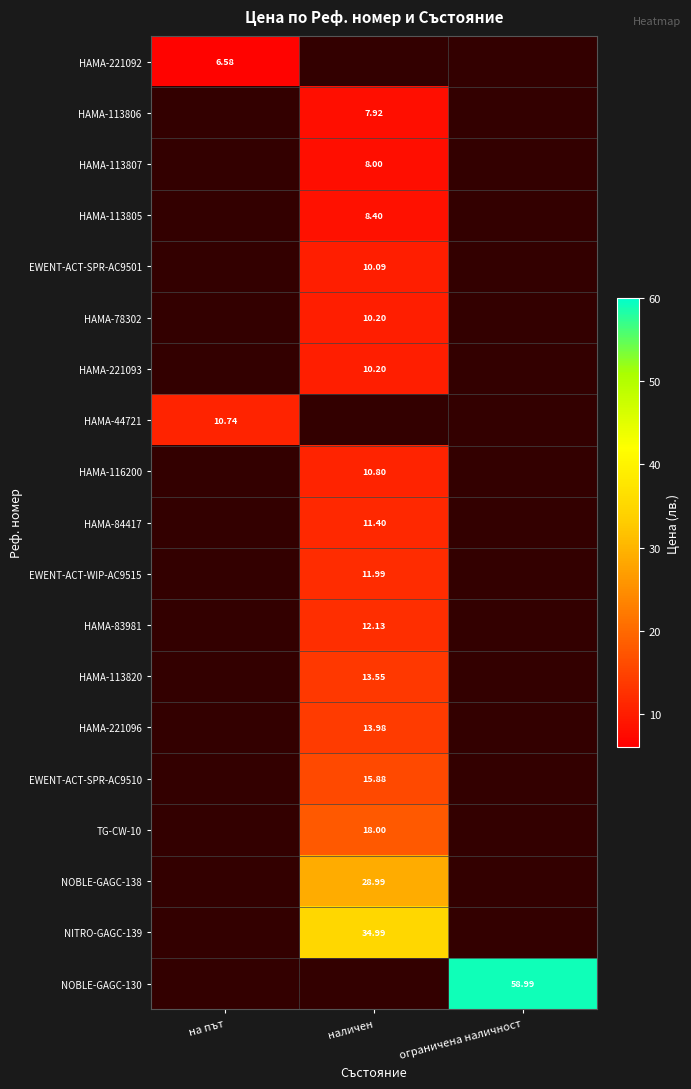

Which has a higher value, ограничена наличност or наличен?

наличен